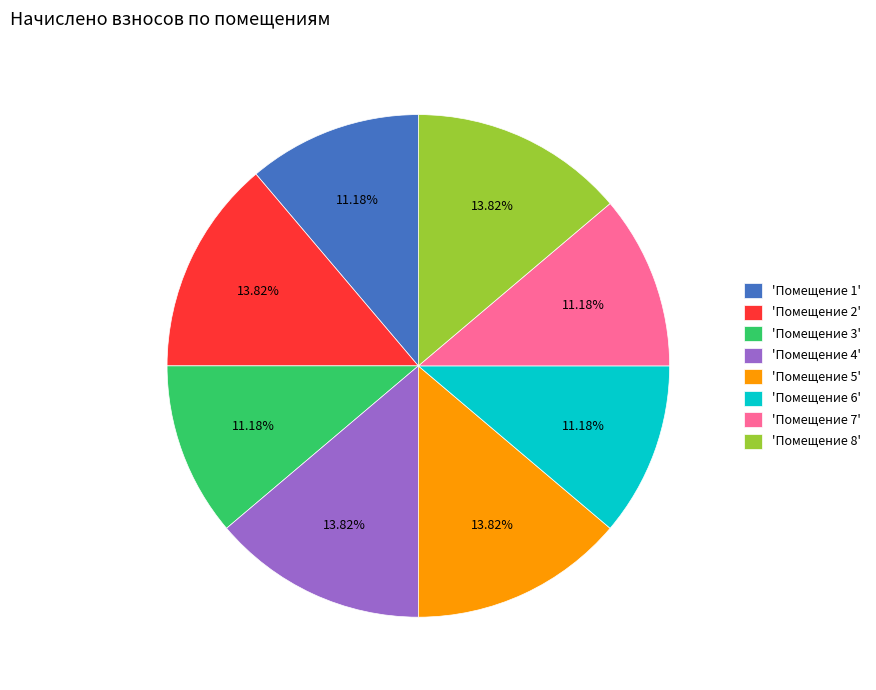

Count the number of slices in the pie.

8